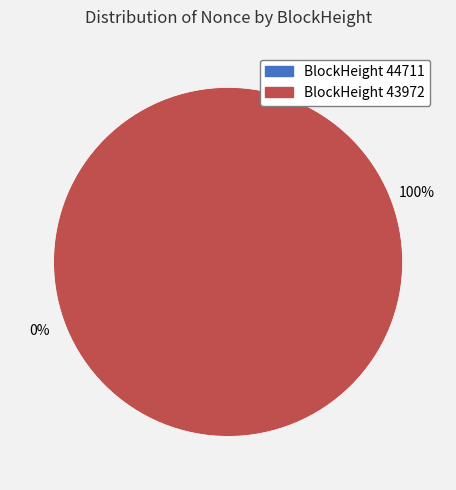

What is the change in value from 44711 to 43972?

+8597